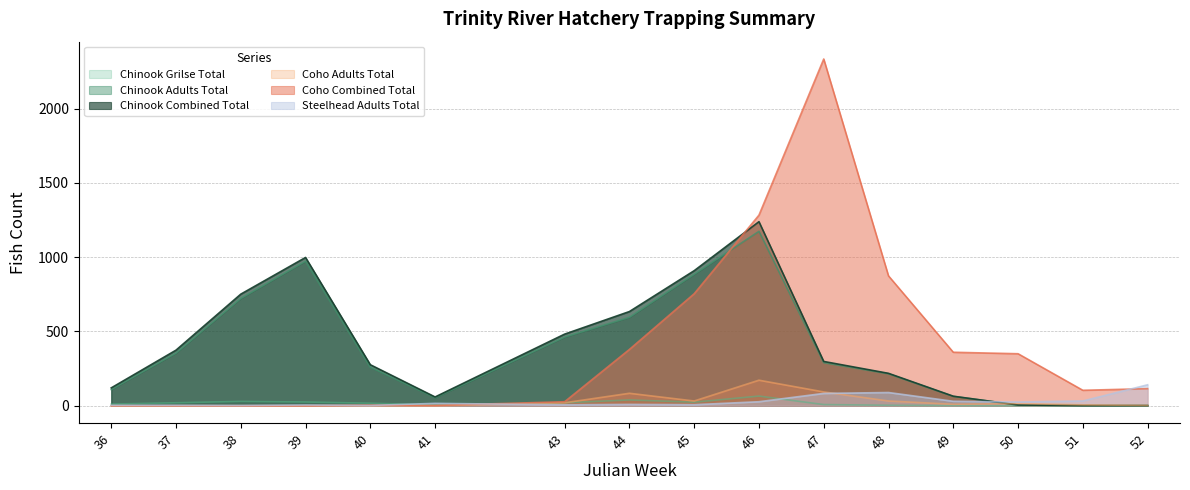

Between 47 and 51, which series saw the biggest shift?

Coho Combined Total